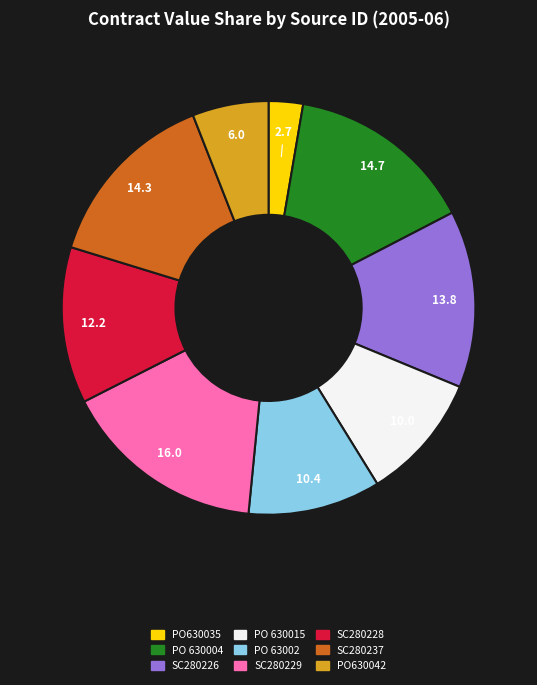

Combined, do PO630035 and SC280228 account for over 50%?

No